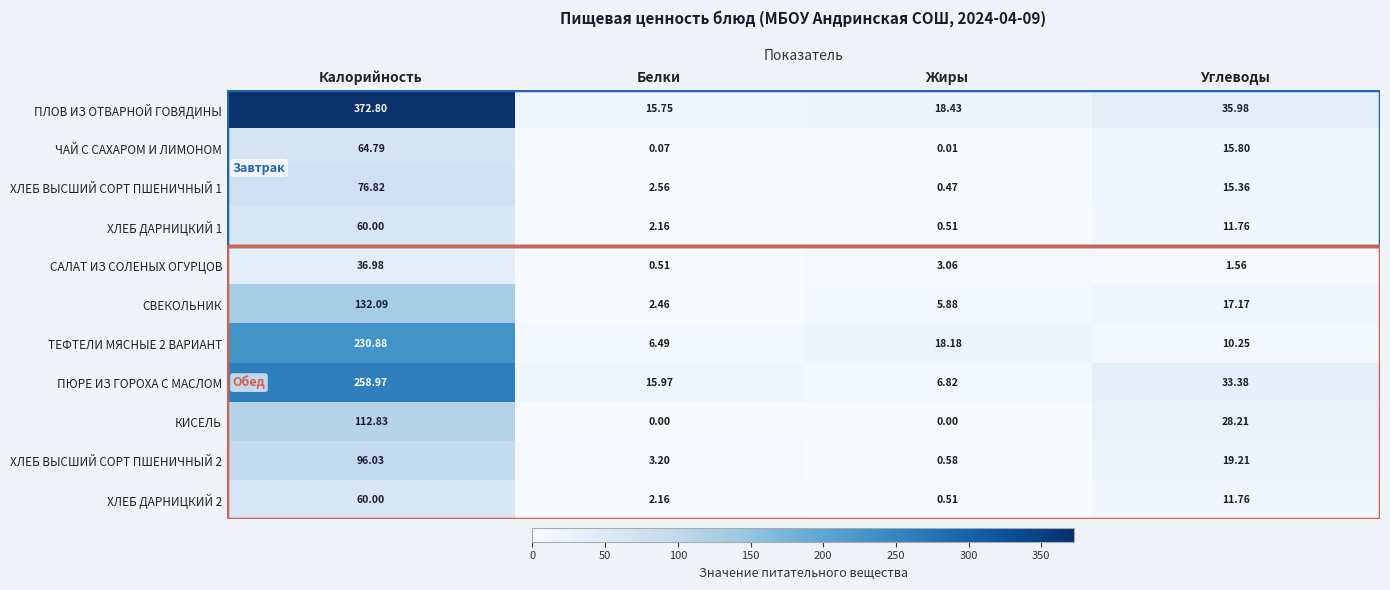

Which category has the highest value across all series?

Калорийность